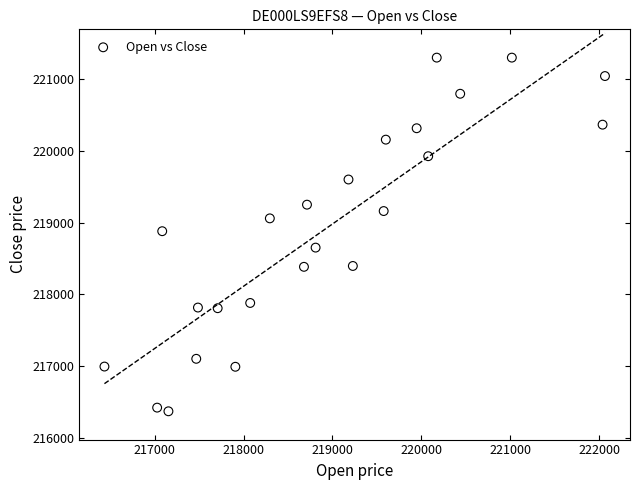

What is the range of Y values (max minus min)?

4933